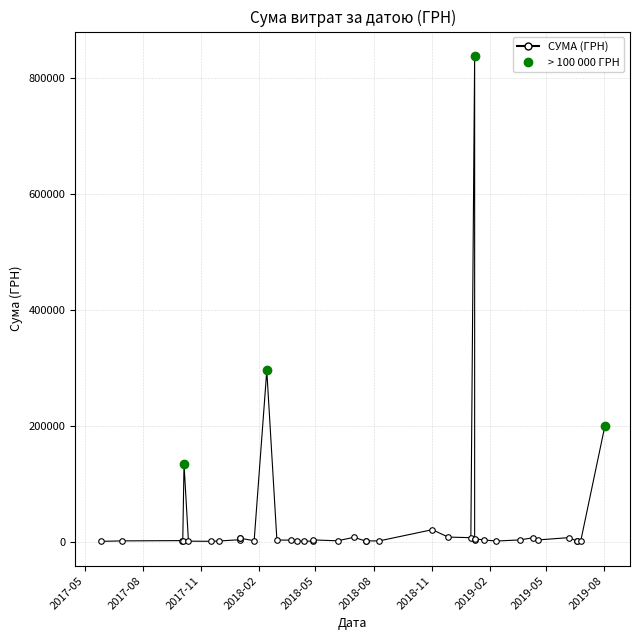

Reading right to left, extract all data points from this chart.

198770.0	1500.0	1650.0	725.4	7000.0	2936.0	6865.1	2992.0	1051.9	2939.9	4872.0	2050.0	838054.8	6863.2	7875.0	20625.0	1320.0	1284.0	809.0	7500.0	1445.0	2997.0	578.0	1162.7	460.0	2620.0	2740.0	295265.0	1540.9	5916.0	6498.0	3348.8	1150.0	586.6	836.2	133565.4	1540.0	1791.6	1320.0	475.8